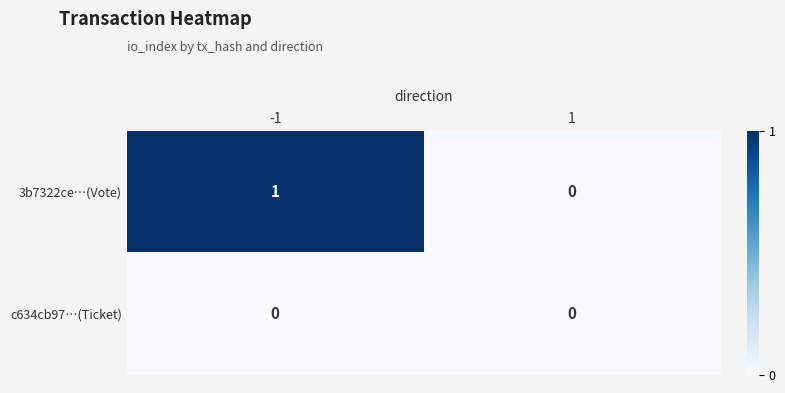

The 3b7322ce…(Vote) series shows 0 at 1. True or false?

True